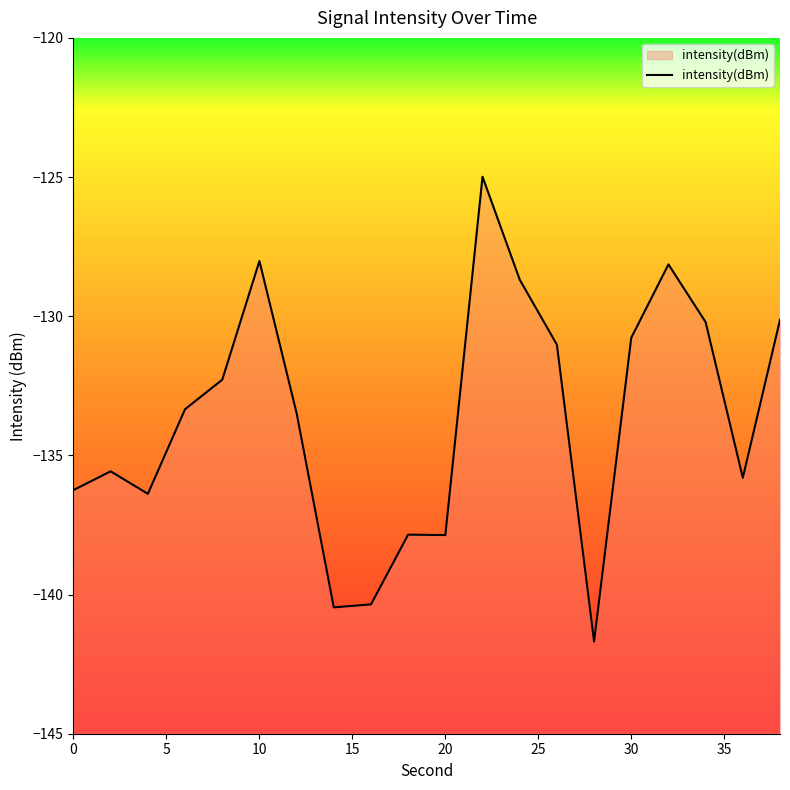

What is the approximate value at 0?

-136.2